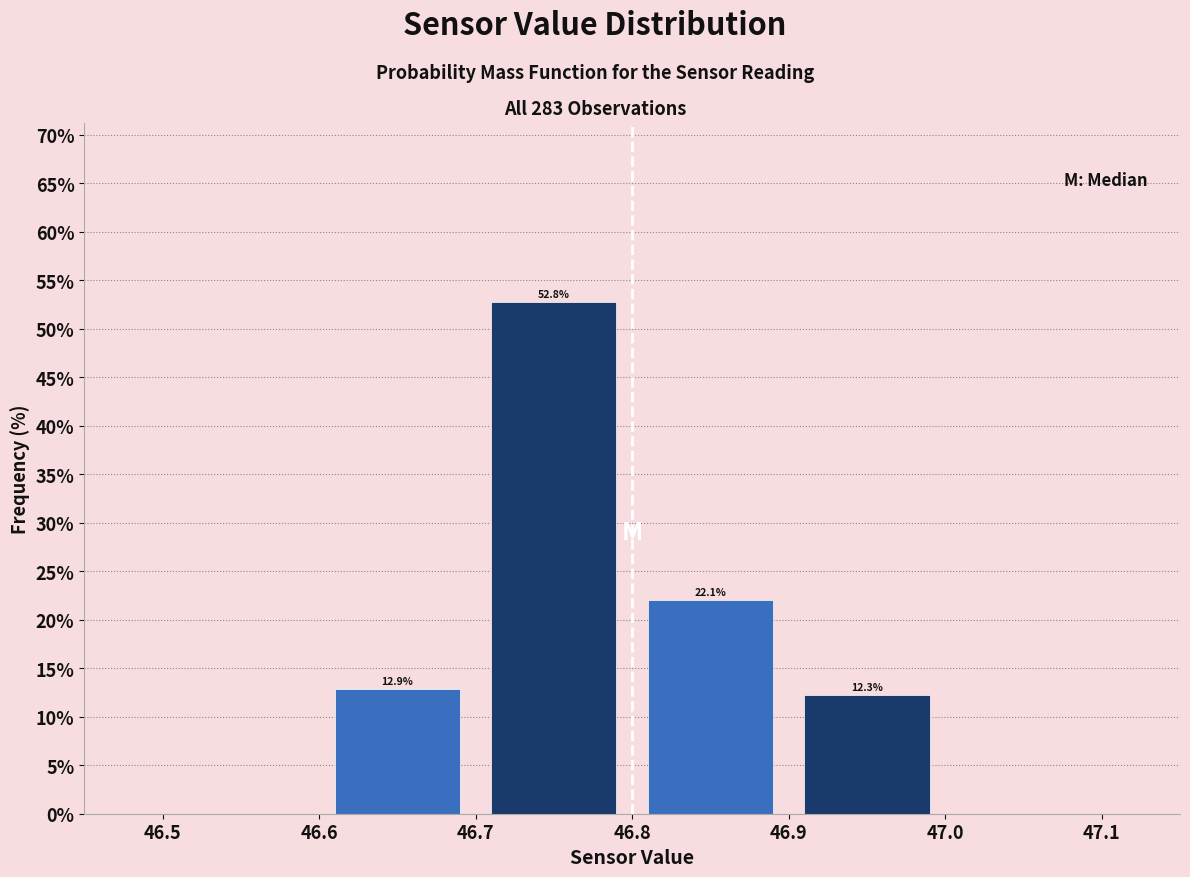

Which range on the x-axis has the tallest bar?

46.7 to 46.8